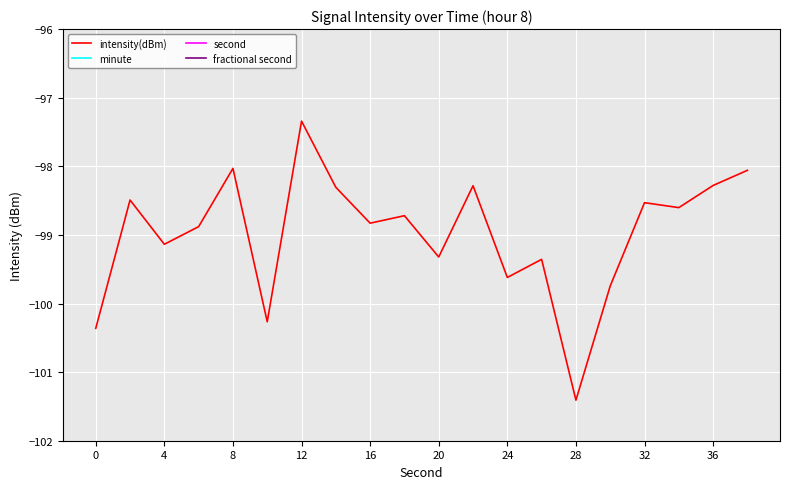

Reading left to right, extract all data points from this chart.

intensity(dBm): -100.4	-98.5	-99.1	-98.9	-98.0	-100.3	-97.3	-98.3	-98.8	-98.7	-99.3	-98.3	-99.6	-99.4	-101.4	-99.7	-98.5	-98.6	-98.3	-98.1
minute: 0.0	0.0	0.0	0.0	0.0	0.0	0.0	0.0	0.0	0.0	0.0	0.0	0.0	0.0	0.0	0.0	0.0	0.0	0.0	0.0
second: 0.0	2.0	4.0	6.0	8.0	10.0	12.0	14.0	16.0	18.0	20.0	22.0	24.0	26.0	28.0	30.0	32.0	34.0	36.0	38.0
fractional second: 0.0	0.0	0.0	0.0	0.0	0.0	0.0	0.0	0.0	0.0	0.0	0.0	0.0	0.0	0.0	0.0	0.0	0.0	0.0	0.0